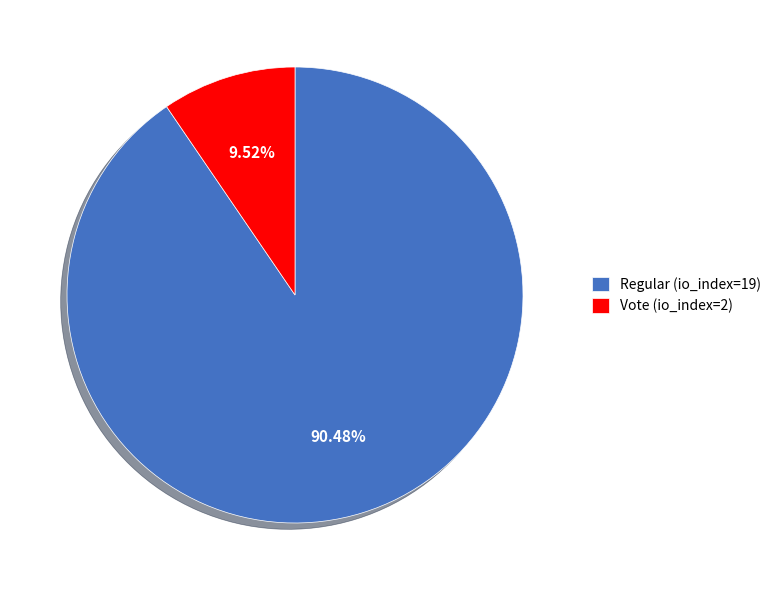

Is it true that Regular (io_index=19) is 97% of the pie?

False